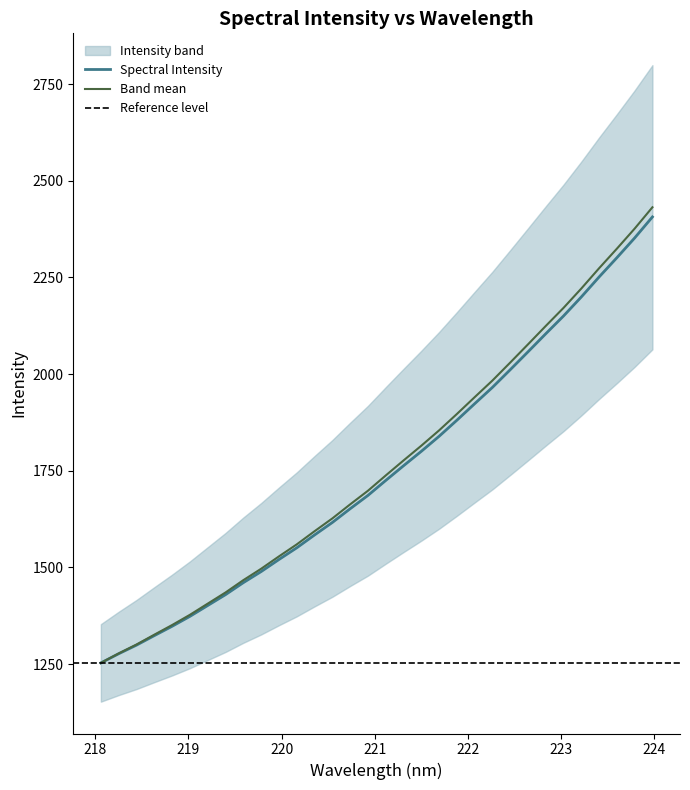

Reading left to right, extract all data points from this chart.

218.0596=1253.0	218.2508=1276.7	218.442=1299.0	218.6332=1323.5	218.8244=1347.7	219.0156=1373.4	219.2067=1401.5	219.3979=1429.5	219.589=1460.6	219.7801=1489.2	219.9712=1520.4	220.1623=1550.6	220.3533=1583.8	220.5444=1616.2	220.7354=1651.7	220.9264=1686.1	221.1174=1724.8	221.3083=1762.8	221.4993=1800.1	221.6902=1839.0	221.8812=1880.6	222.0721=1923.3	222.263=1965.5	222.4538=2011.2	222.6447=2057.5	222.8355=2104.2	223.0264=2150.3	223.2172=2199.4	223.408=2251.1	223.5987=2300.8	223.7895=2351.9	223.9802=2406.3